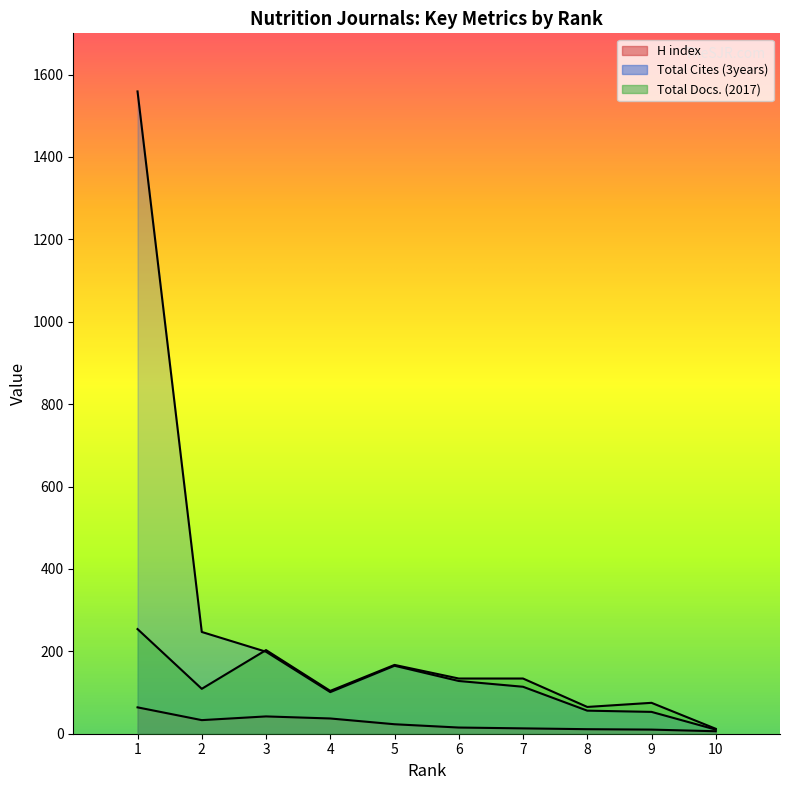

How many interior local peaks does the Total Cites (3years) series have?

1